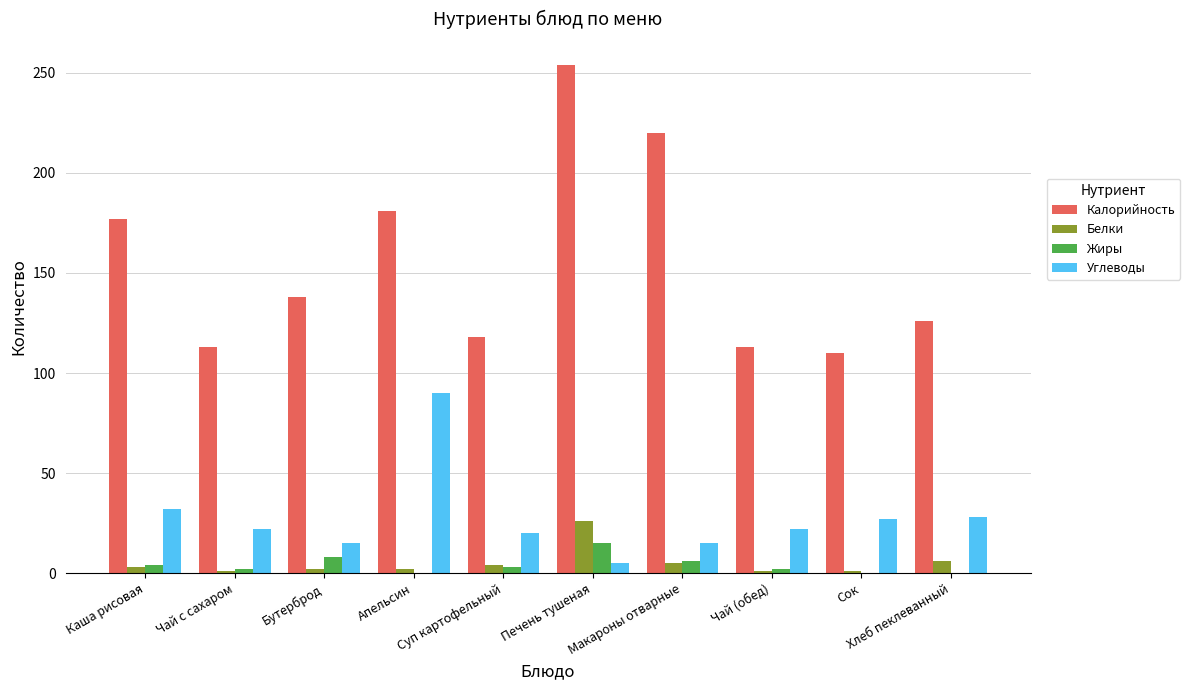

Which series has the widest spread of values?

Калорийность